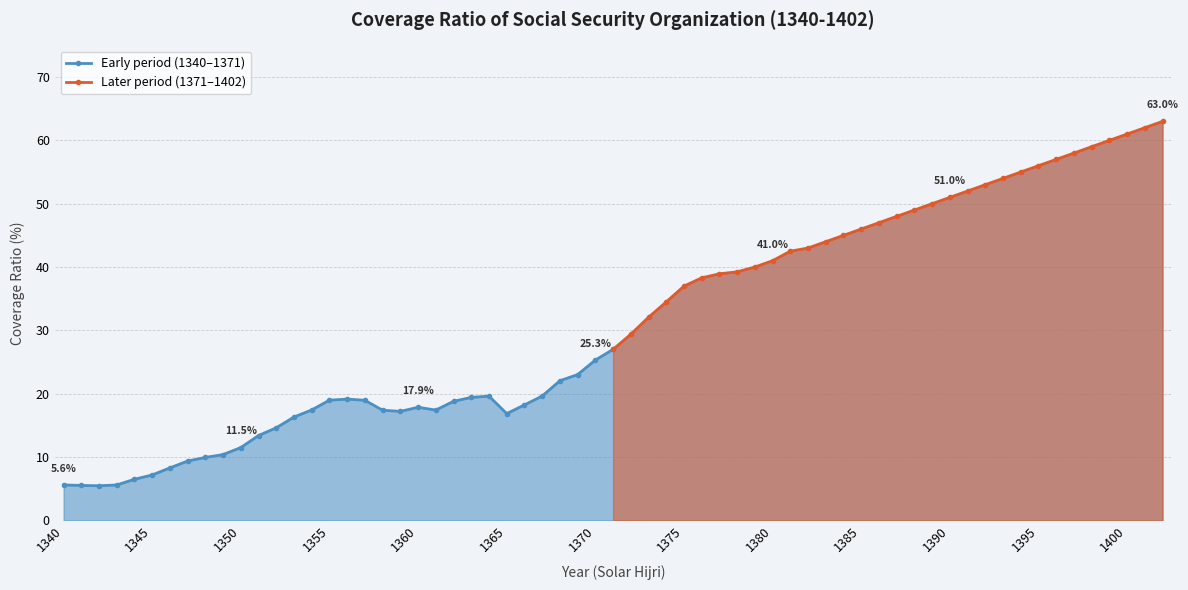

How many lines are shown in the chart?

2